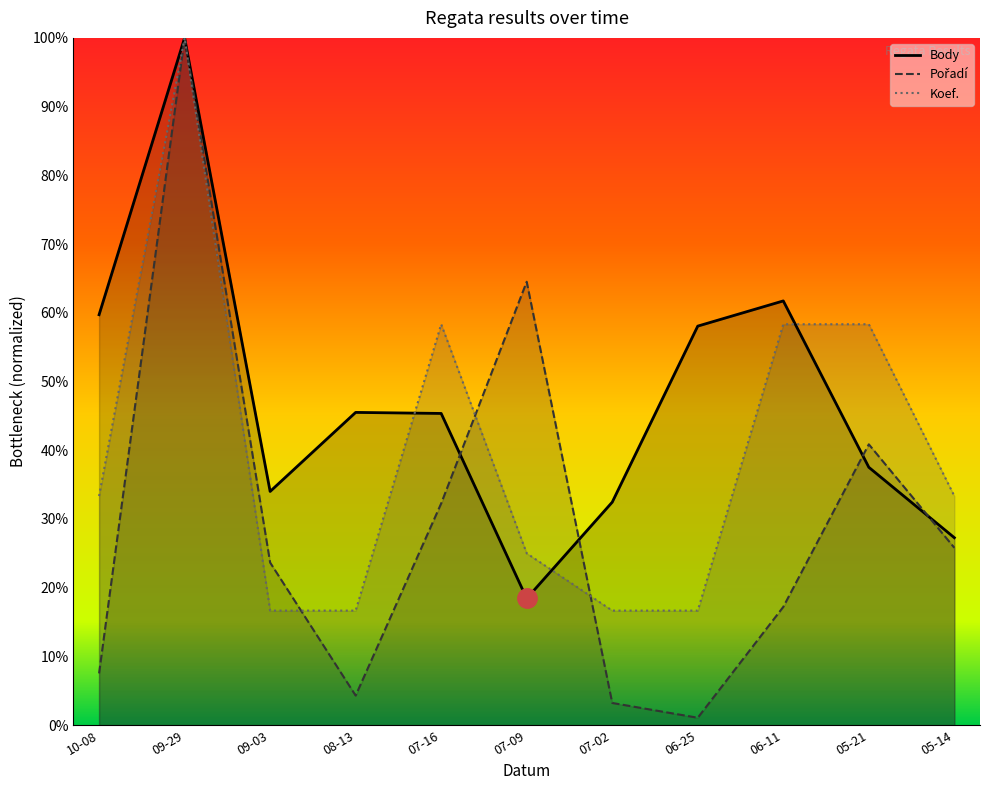

How many times do Pořadí and Koef. cross each other?

3